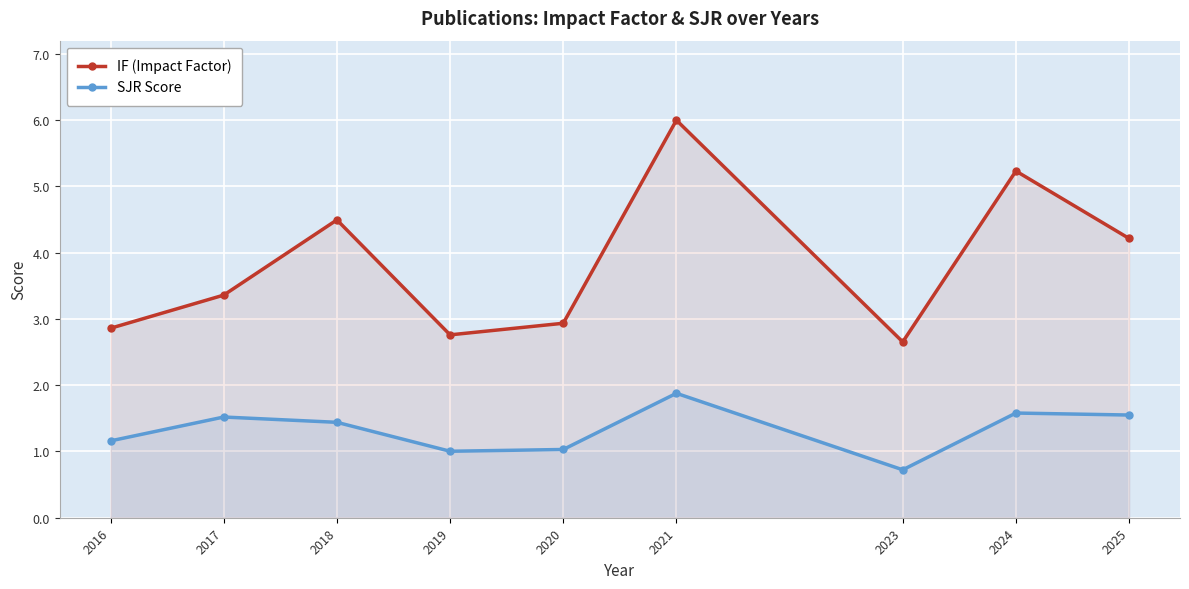

What value does the IF (Impact Factor) series have at 2020?

2.9